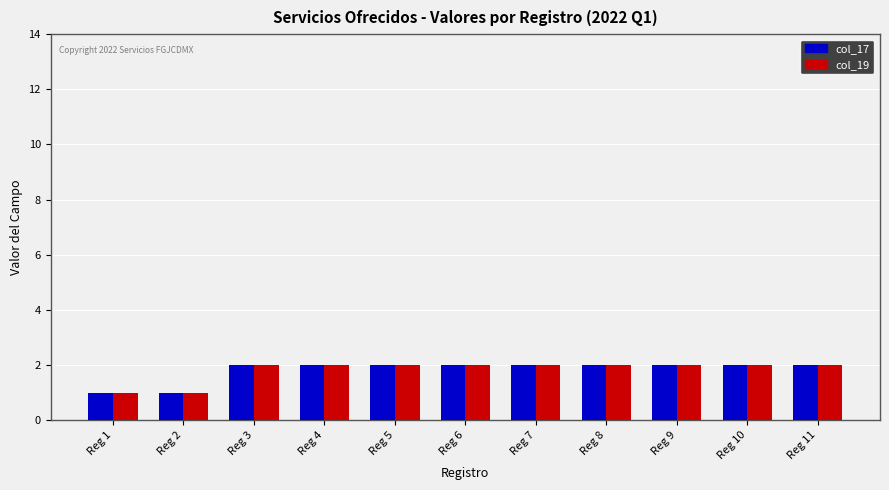

What is the sum of the col_19 values at Reg 9 and Reg 1?

3